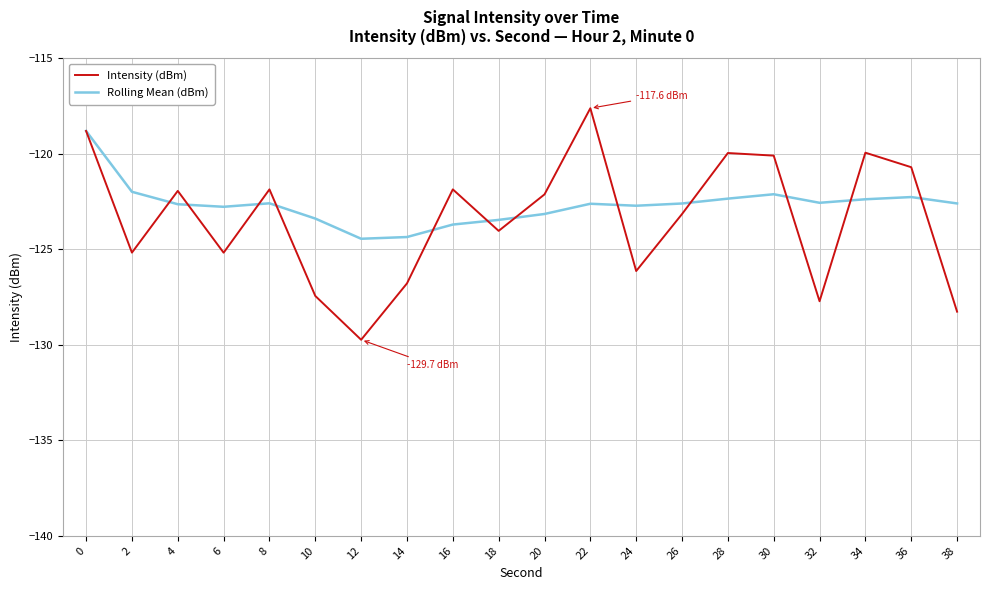

What is the spread (max minus min) of values at 24?

3.4